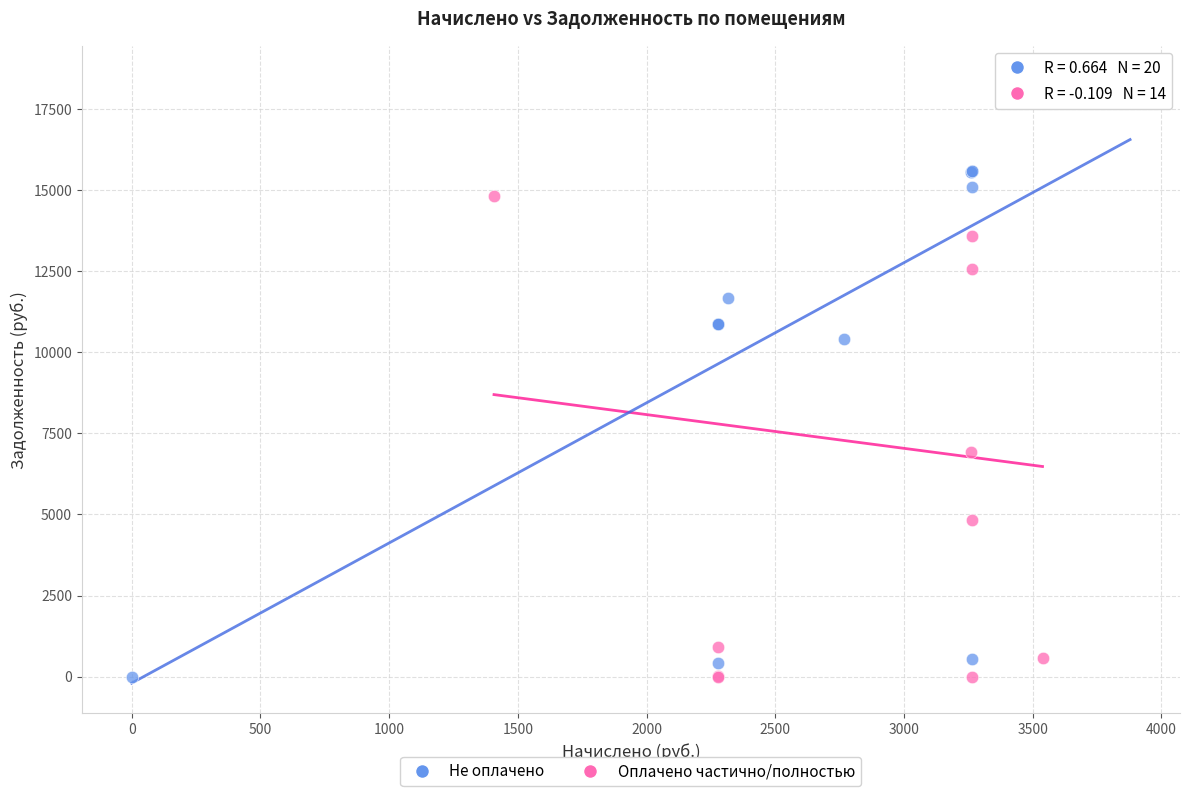

Which series contains the highest Y value?

Не оплачено